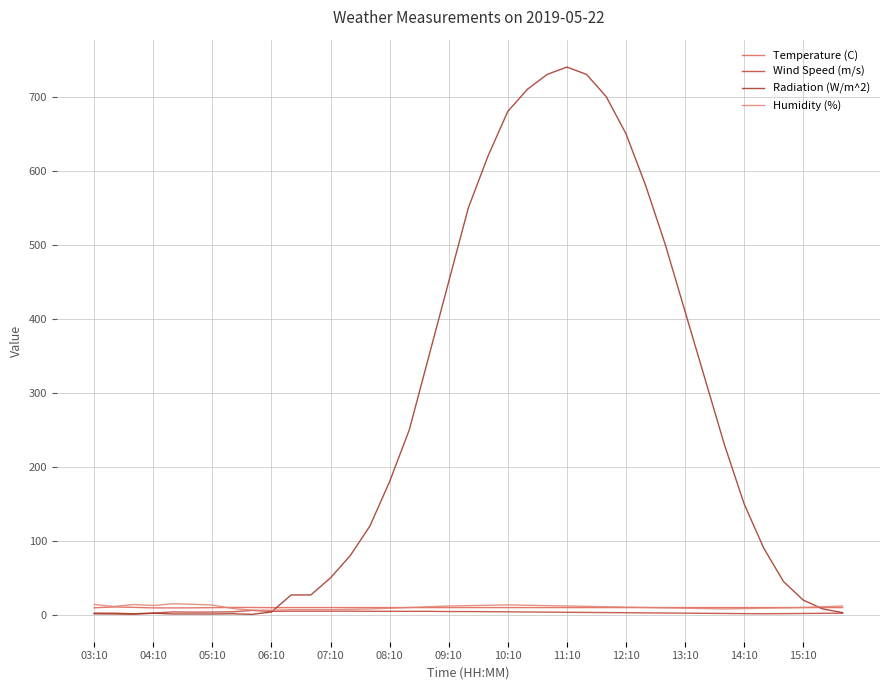

What are all the series names shown in the legend?

Temperature (C), Wind Speed (m/s), Radiation (W/m^2), Humidity (%)